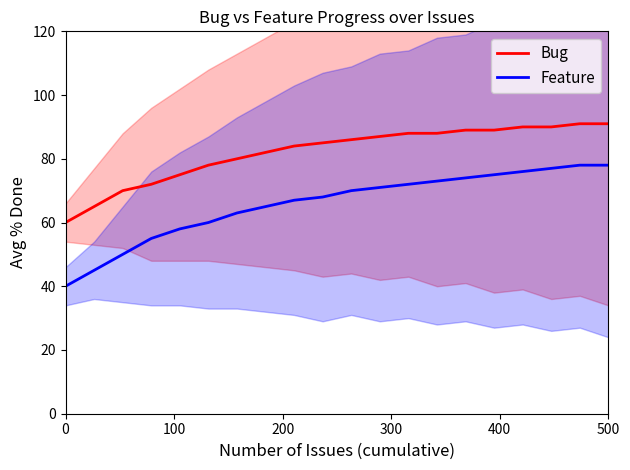

What is the maximum value for Bug?

91